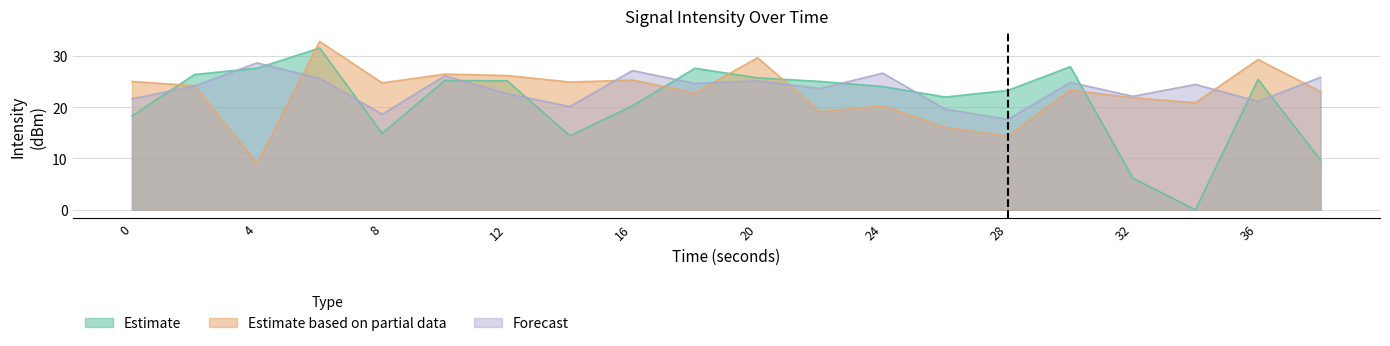

At how many categories does at least one series exceed 8?

20